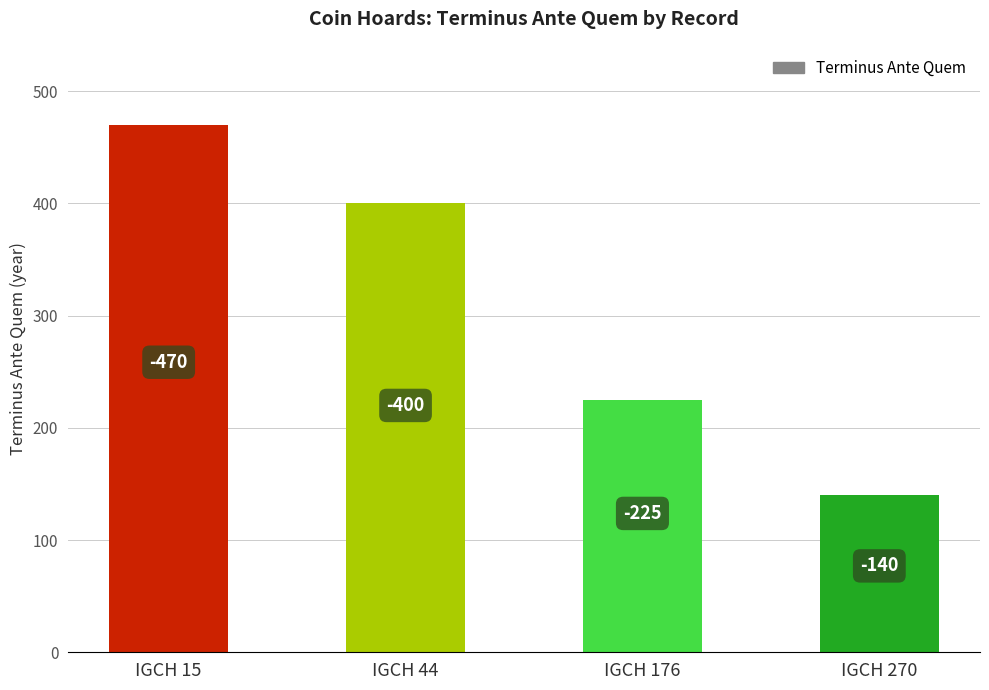

How many bars are there in total?

4